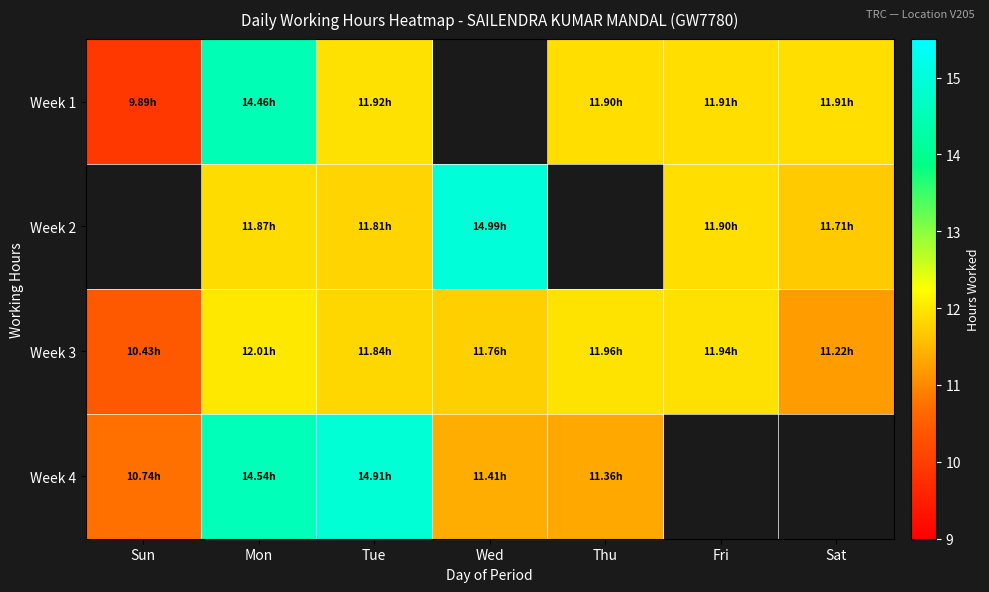

What is the maximum value shown in the chart?

15.0